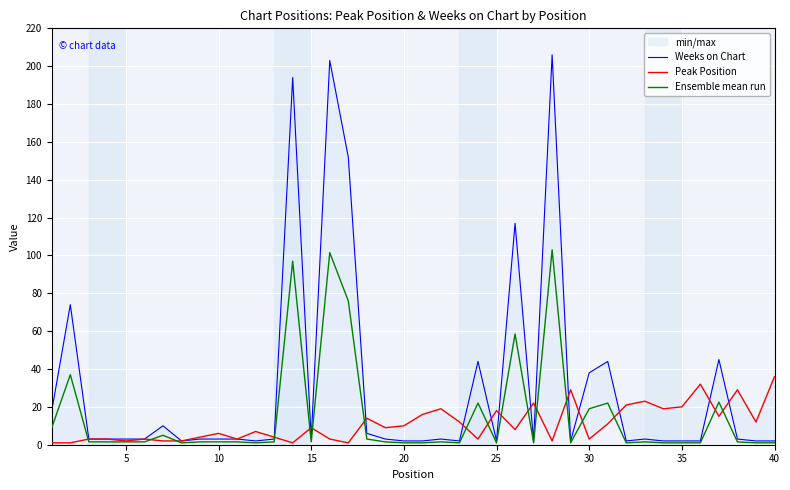

Between 5 and 11, which series saw the biggest shift?

Weeks on Chart